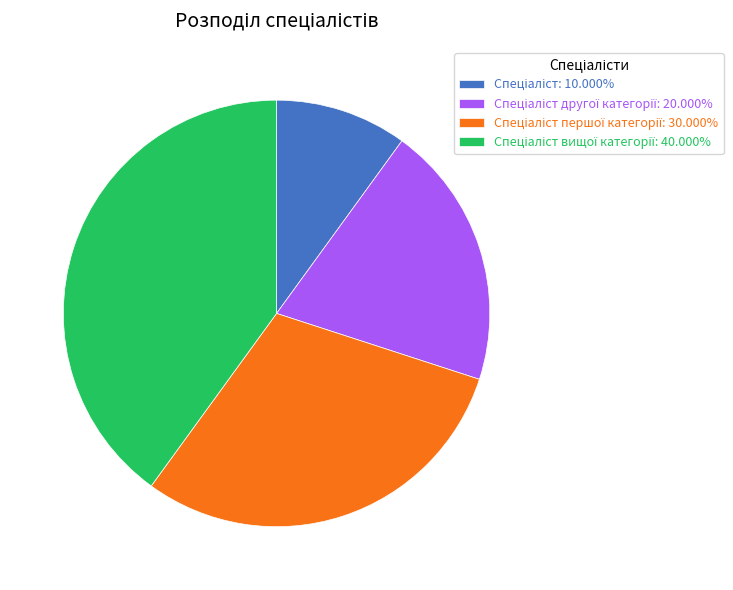

Does any single category account for the majority?

No